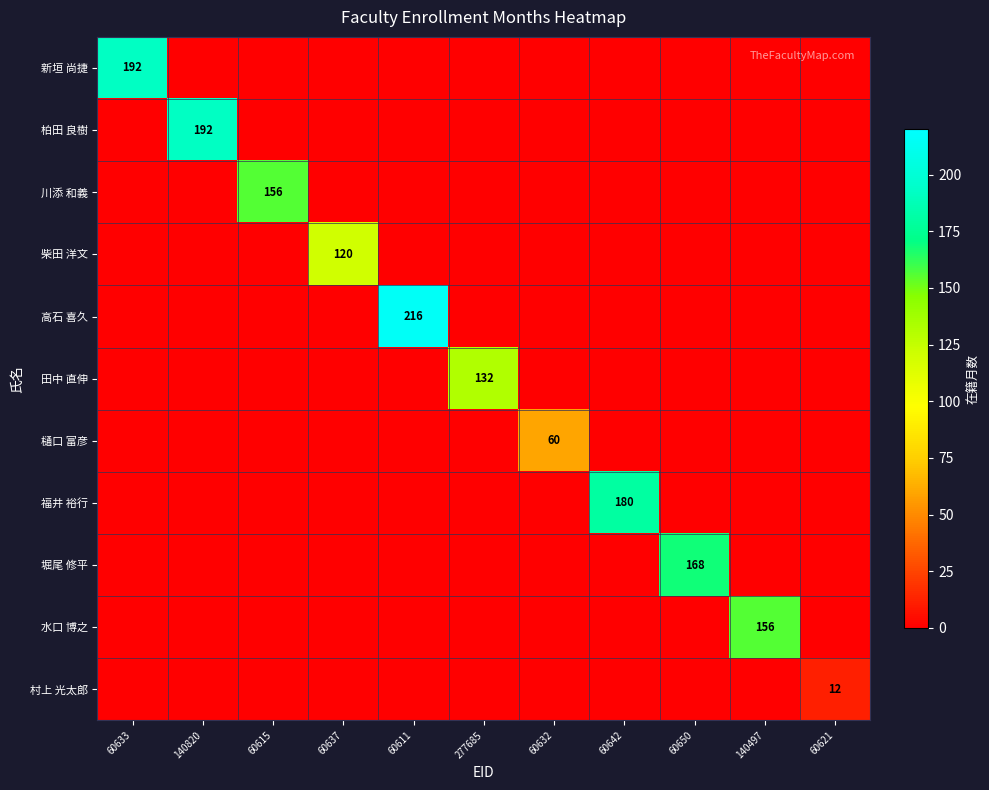

Is it true that 柴田 洋文 equals 120 at 60637?

True